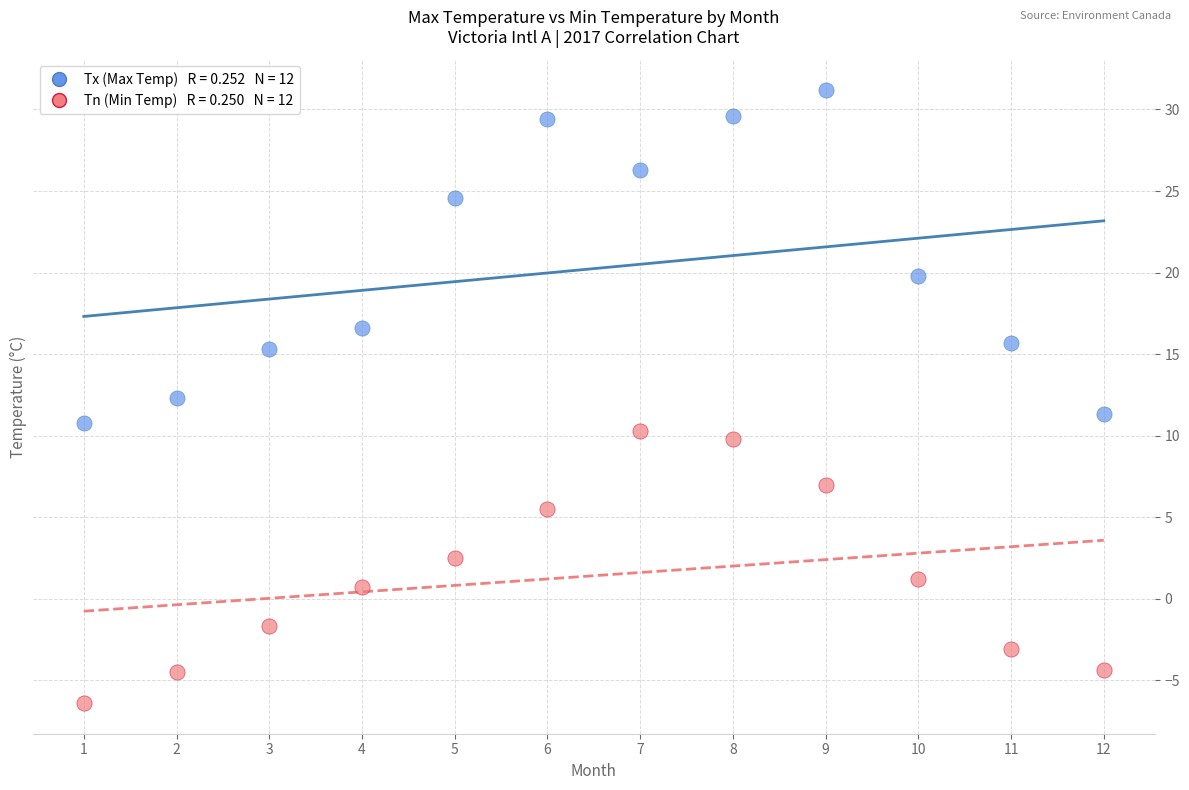

Across all data points, what is the range of Y values (max minus min)?

37.6